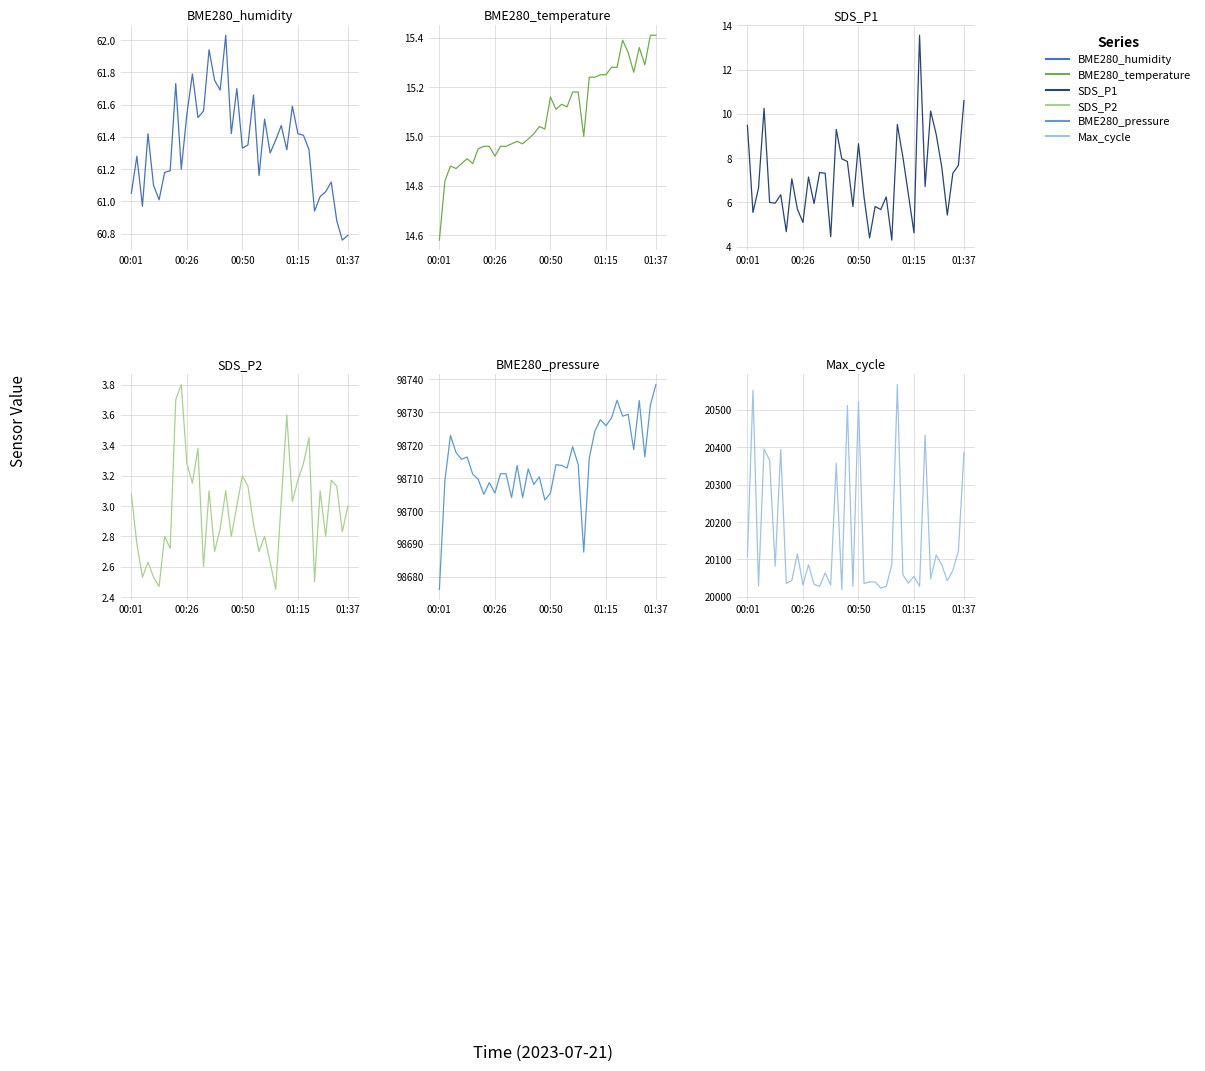

What is the difference between the BME280_pressure values at 33 and 11?

17.5